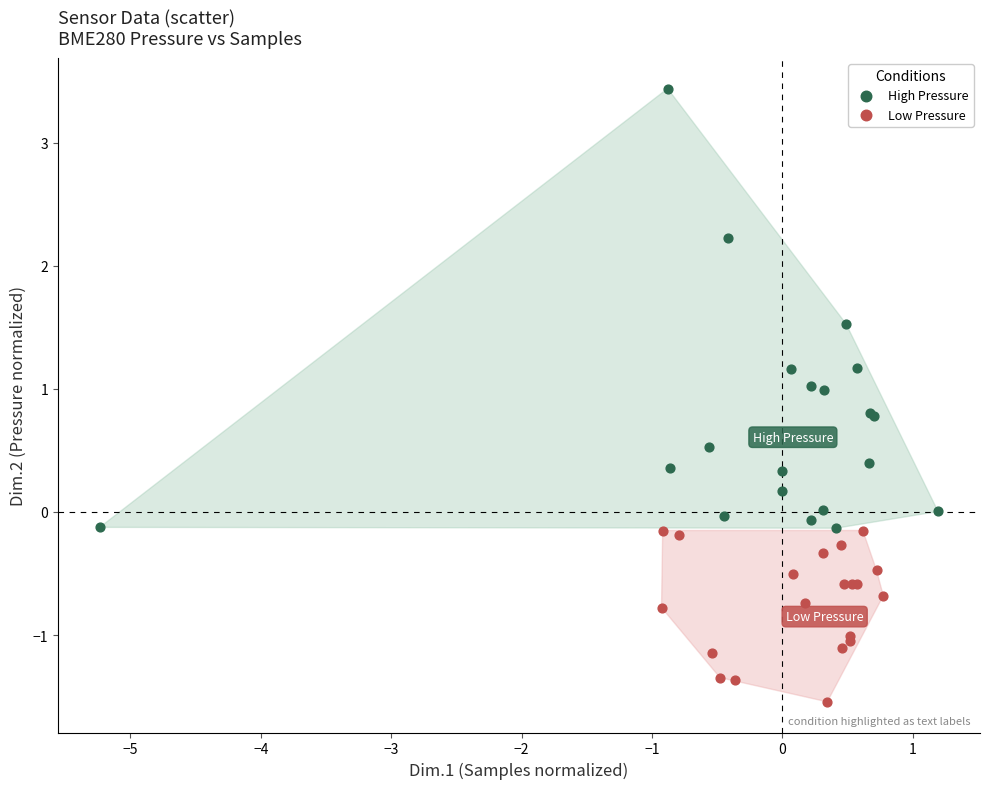

What are all the series names shown in the legend?

High Pressure, Low Pressure